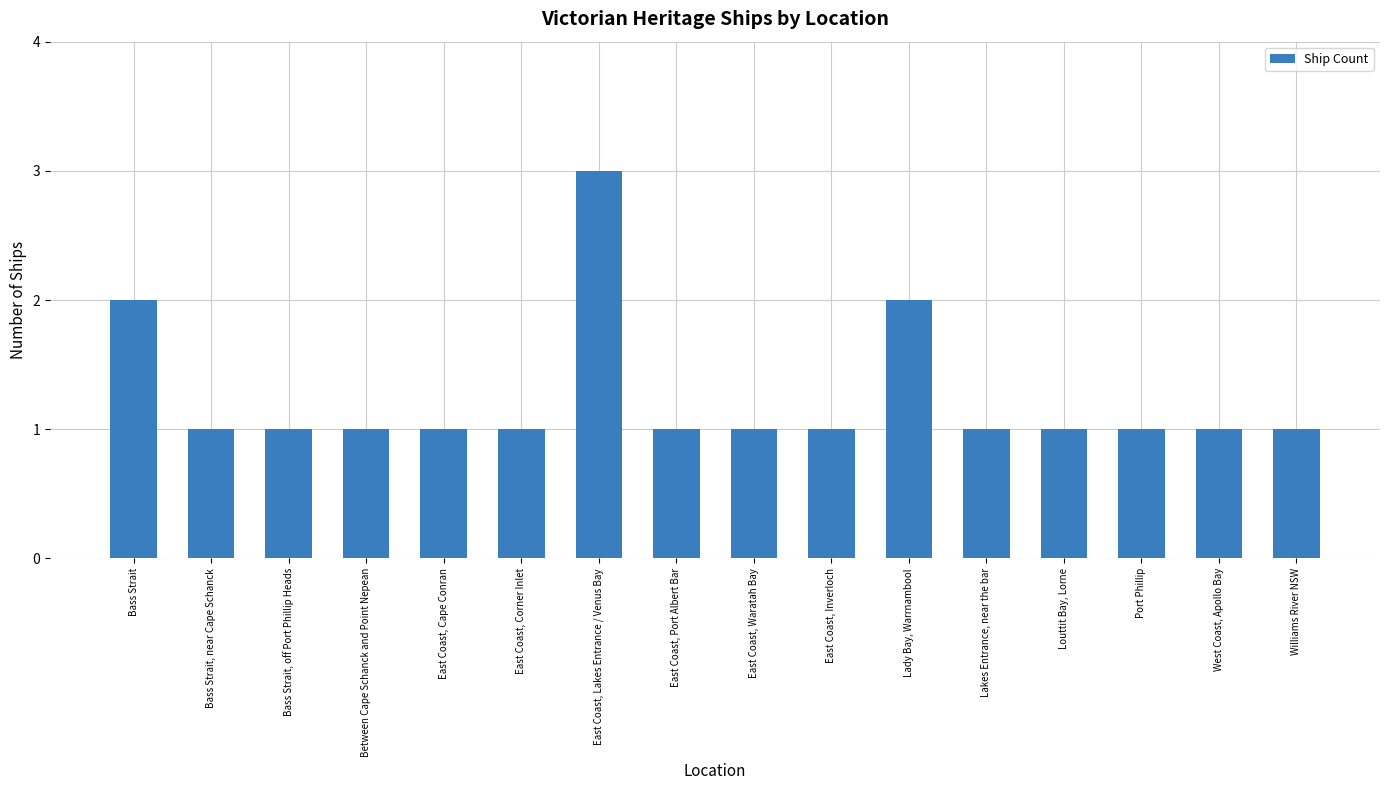

Reading right to left, extract all data points from this chart.

Williams River NSW=1	West Coast, Apollo Bay=1	Port Phillip=1	Louttit Bay, Lorne=1	Lakes Entrance, near the bar=1	Lady Bay, Warrnambool=2	East Coast, Inverloch=1	East Coast, Waratah Bay=1	East Coast, Port Albert Bar=1	East Coast, Lakes Entrance / Venus Bay=3	East Coast, Corner Inlet=1	East Coast, Cape Conran=1	Between Cape Schanck and Point Nepean=1	Bass Strait, off Port Phillip Heads=1	Bass Strait, near Cape Schanck=1	Bass Strait=2